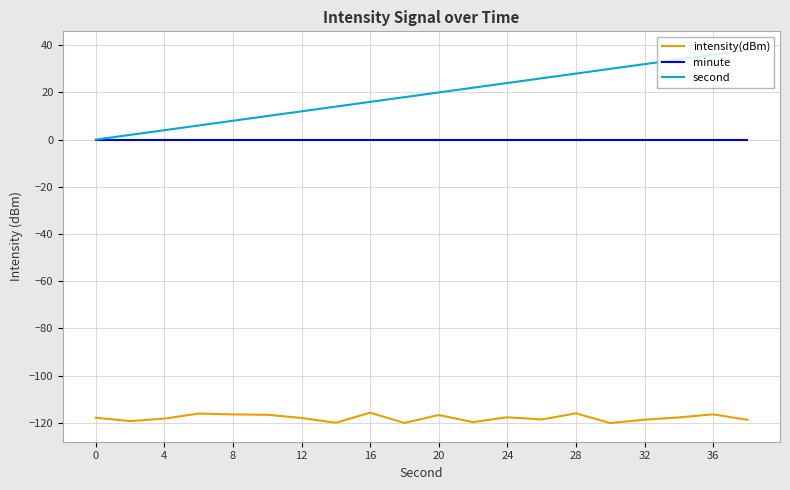

True or false: second and intensity(dBm) intersect in this chart.

False